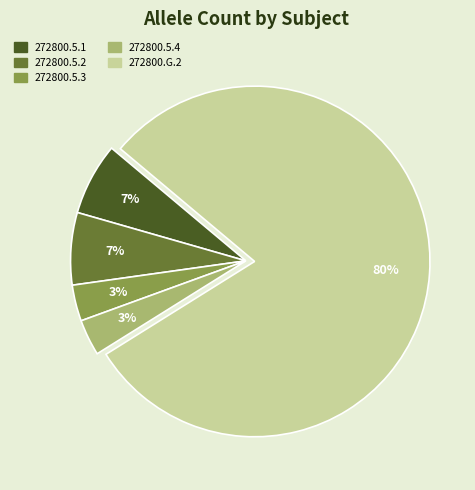

To the nearest percent, what is the average slice percentage?

20%